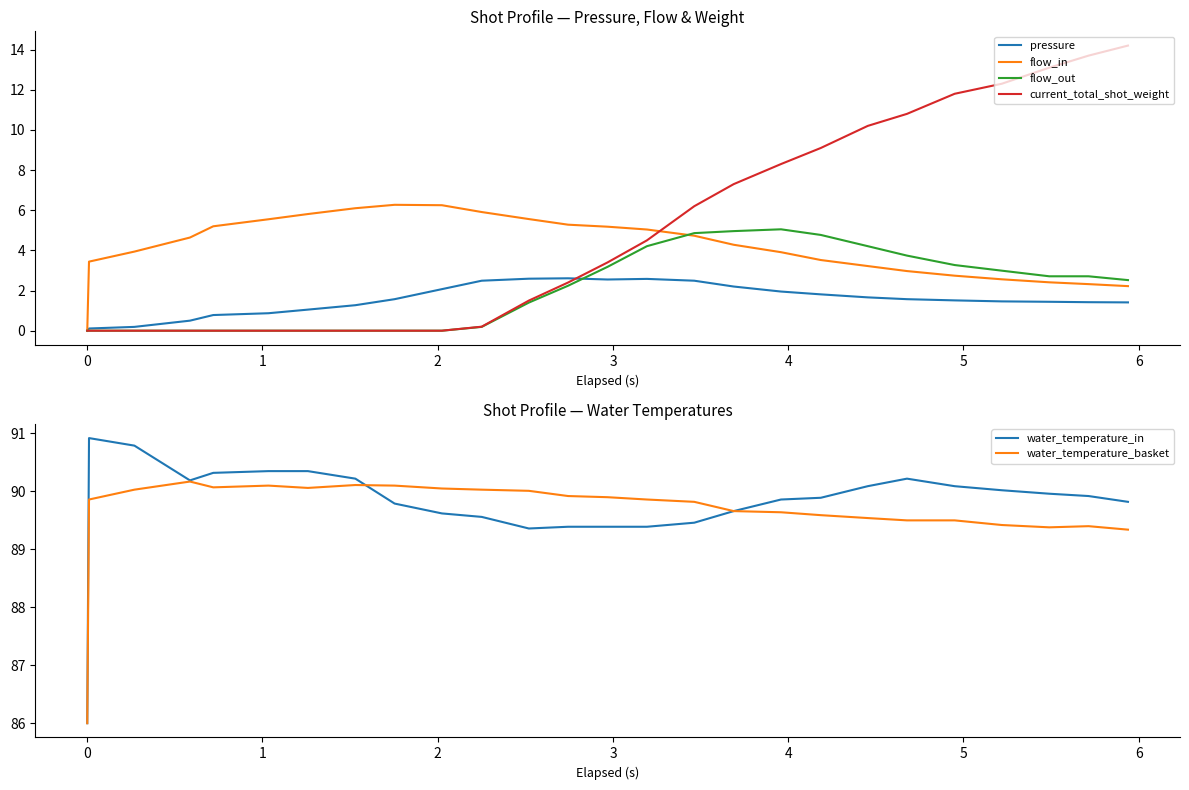

What is the highest value of the current_total_shot_weight series?

14.2